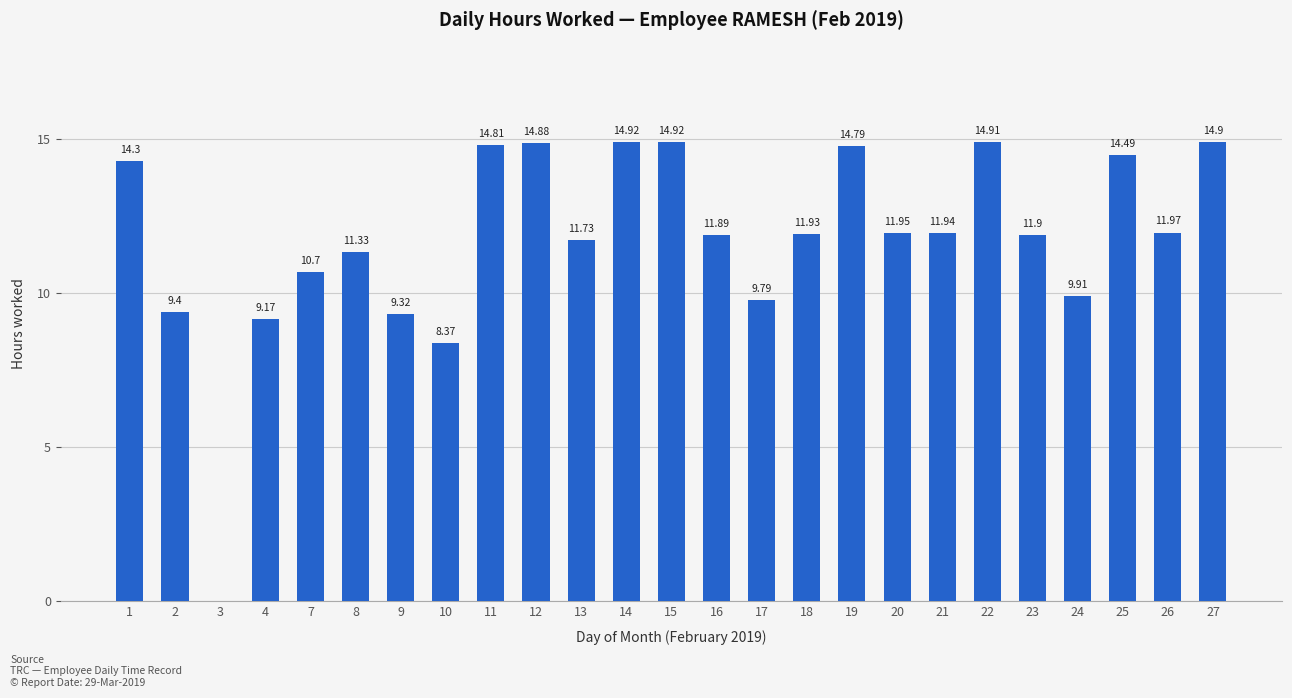

What is the sum of all values?

294.2